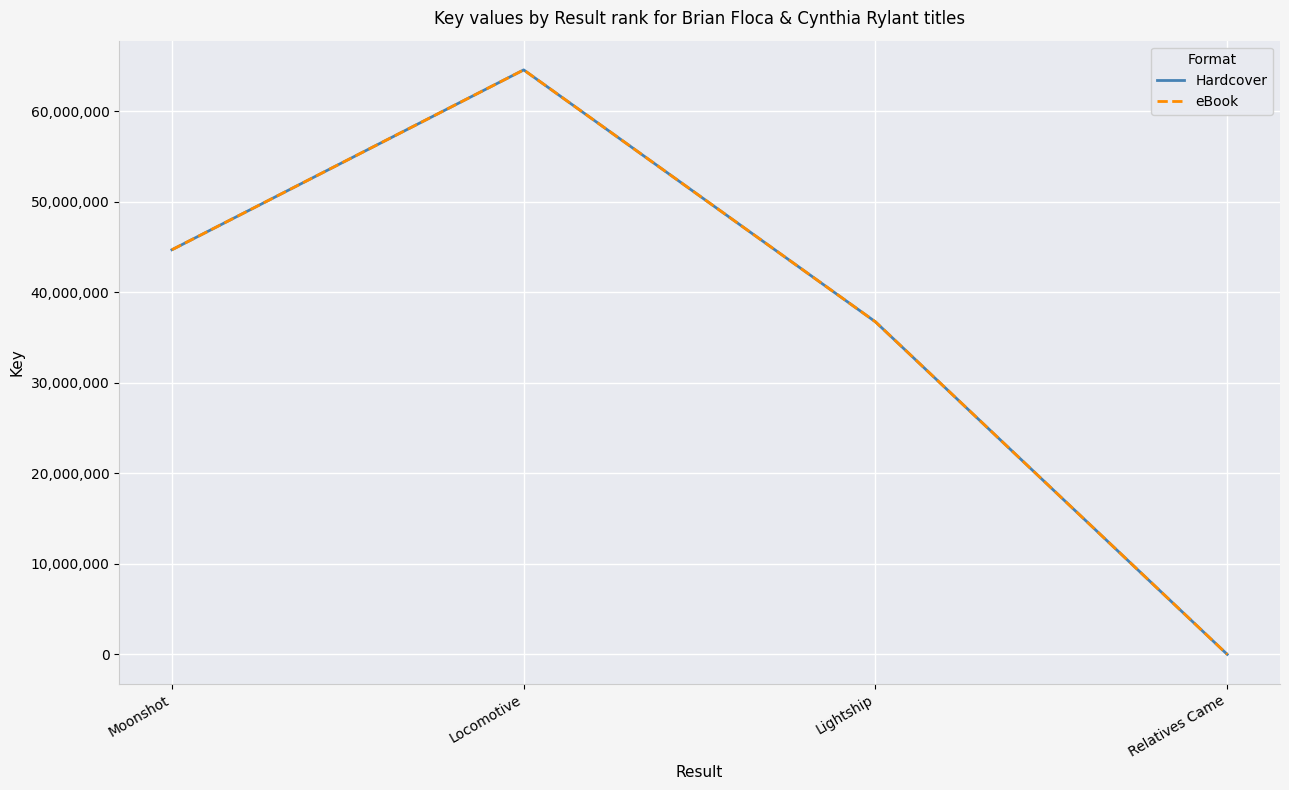

What is the value of the eBook point at the 3rd from the left?

36734738